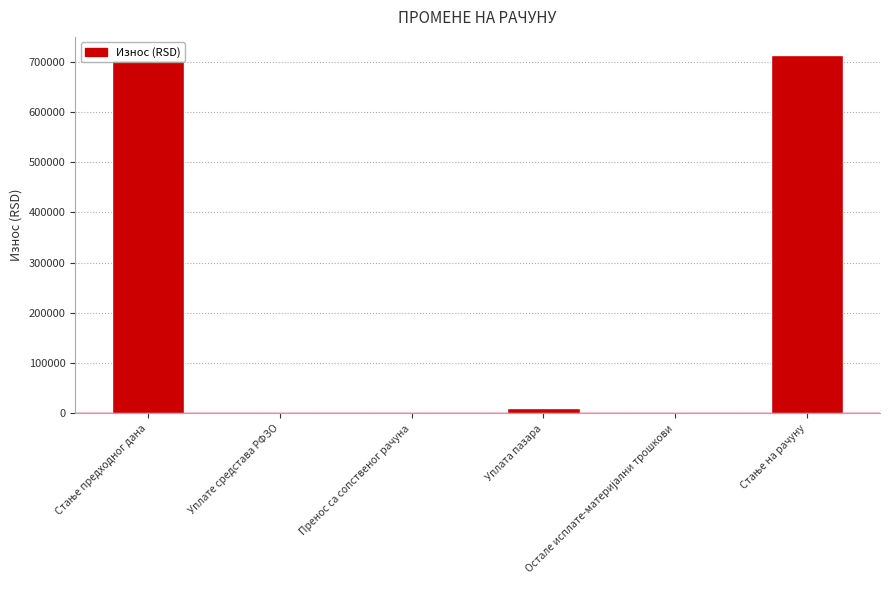

How many distinct data groups are displayed?

1